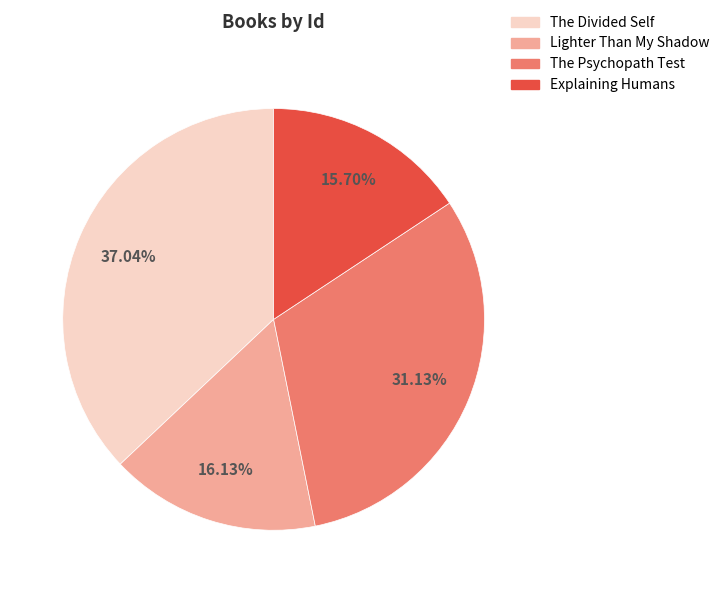

The Explaining Humans slice represents 7% of the pie. True or false?

False